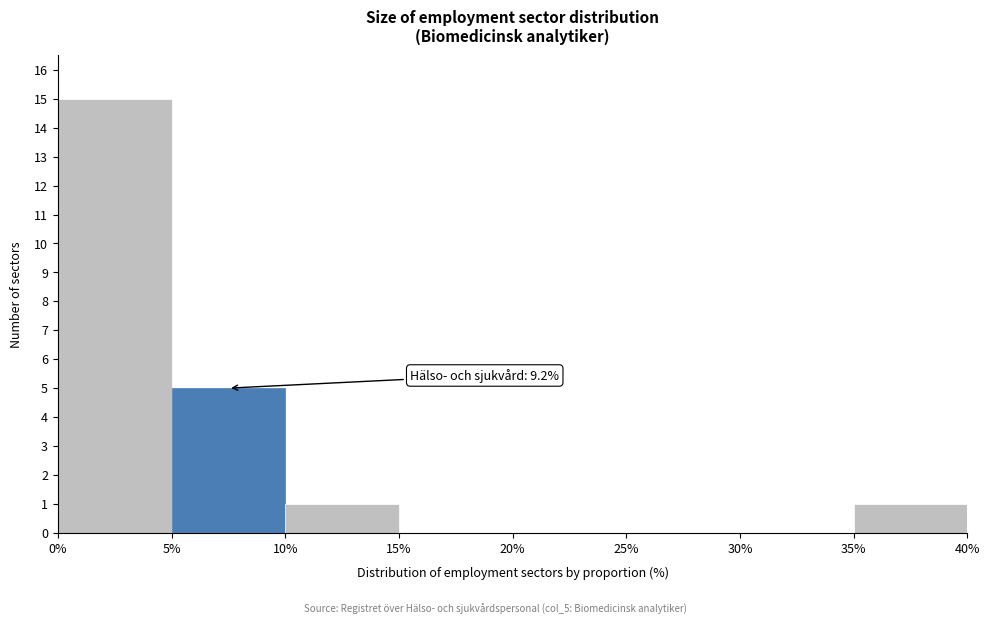

Over which range of the x-axis is the bar tallest?

0% to 5%